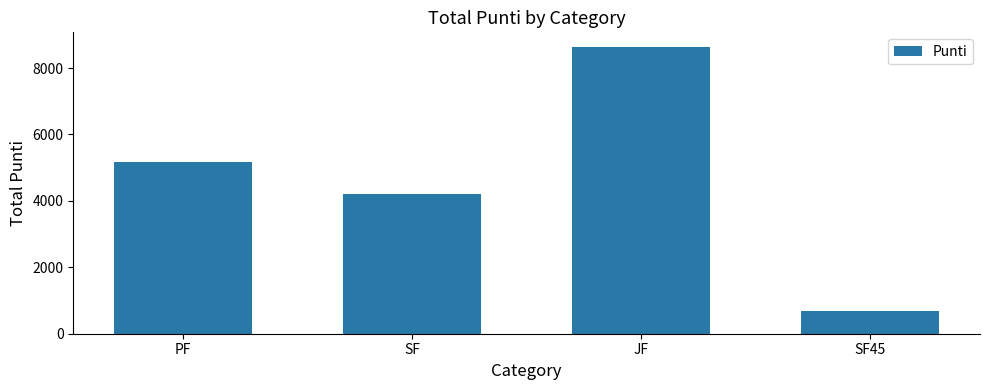

Count the values in the range 4203 to 8643.

3